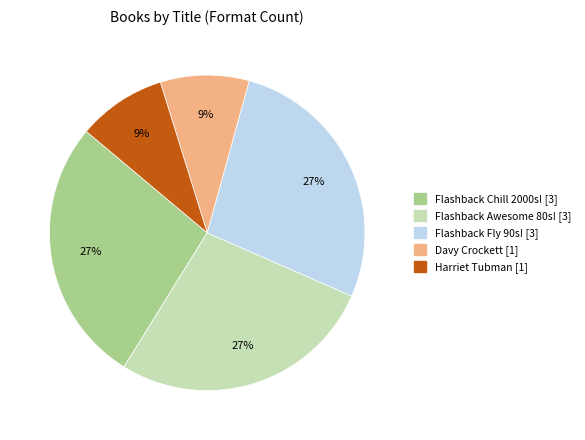

Is there any slice that represents more than half of the pie?

No